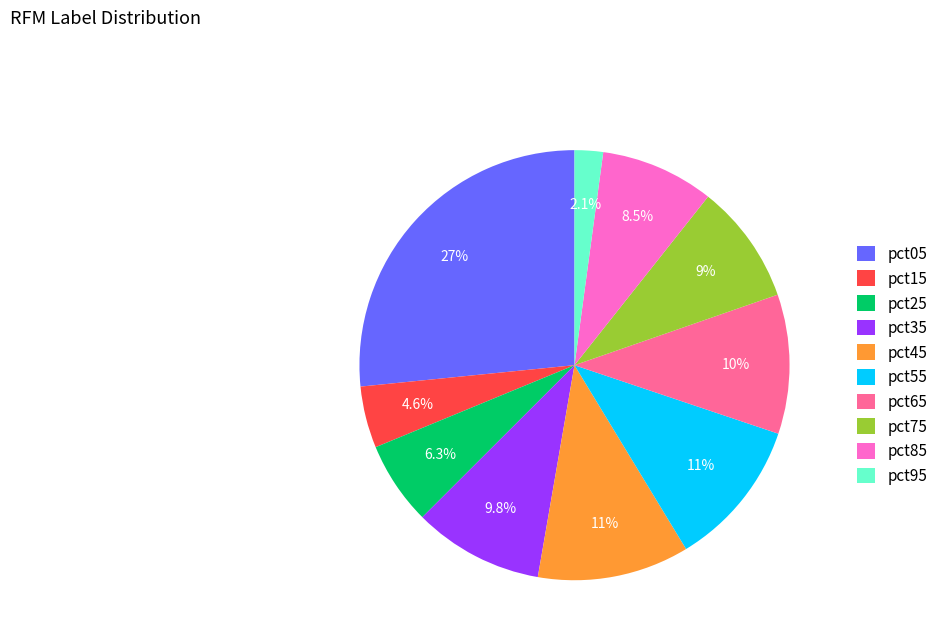

Does pct95 account for over 50% of the chart?

No